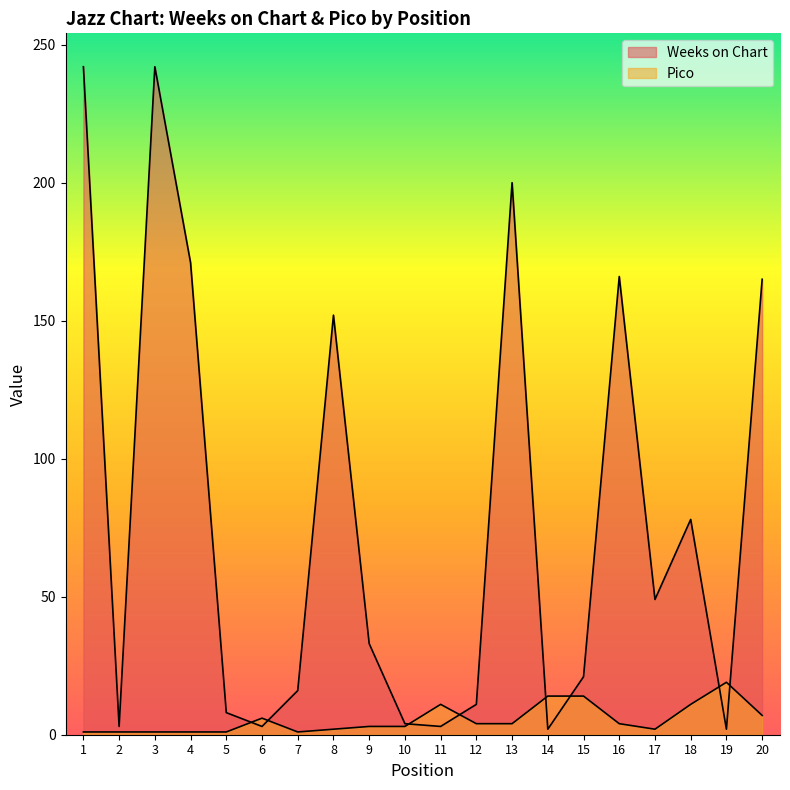

How many intersections are there between Weeks on Chart and Pico?

8